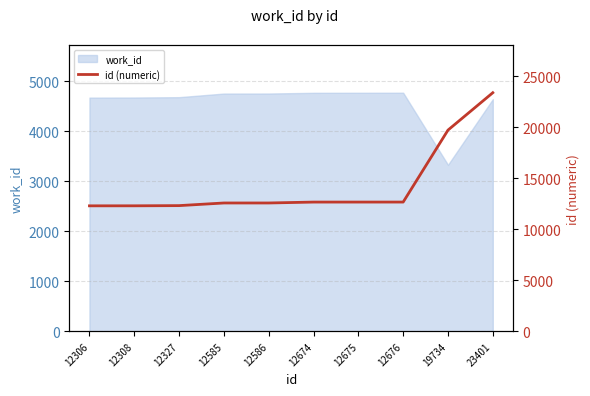

Is it true that work_id equals 4676 at 12308?

True